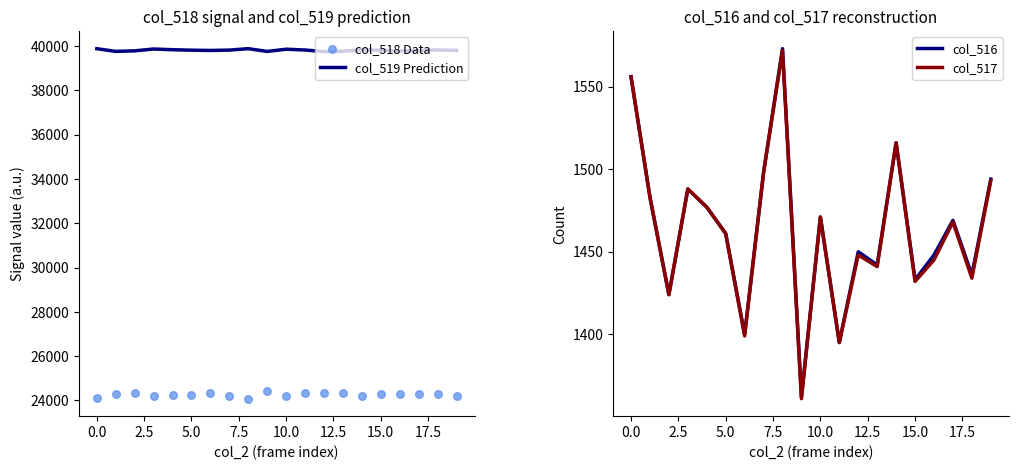

Which series has the largest Y range (max minus min)?

col_518 Data